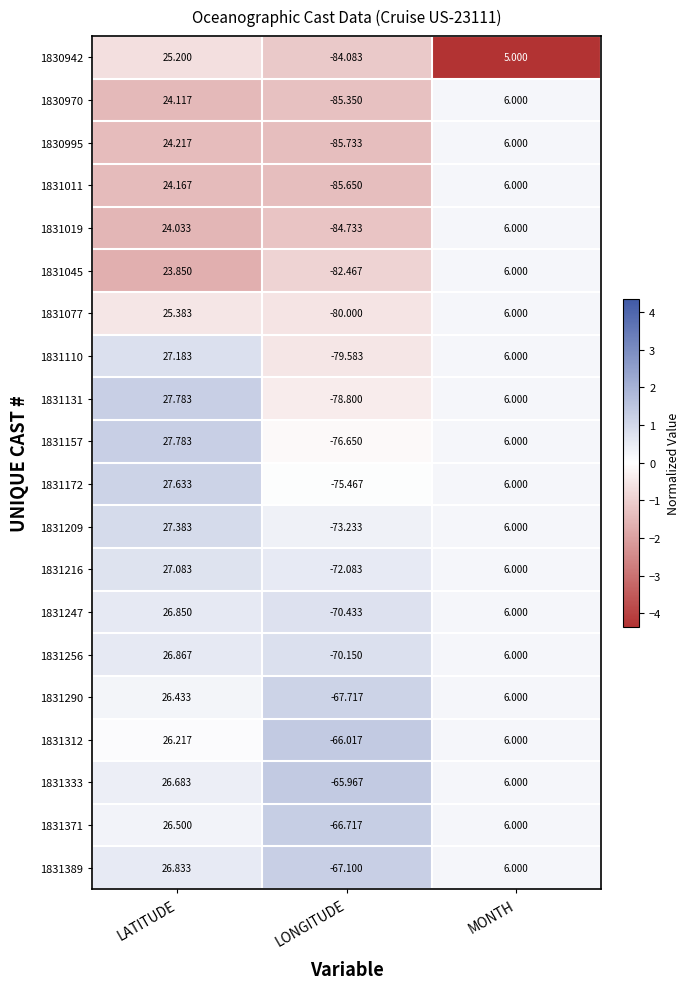

How many values in 1831172 are above zero?

2